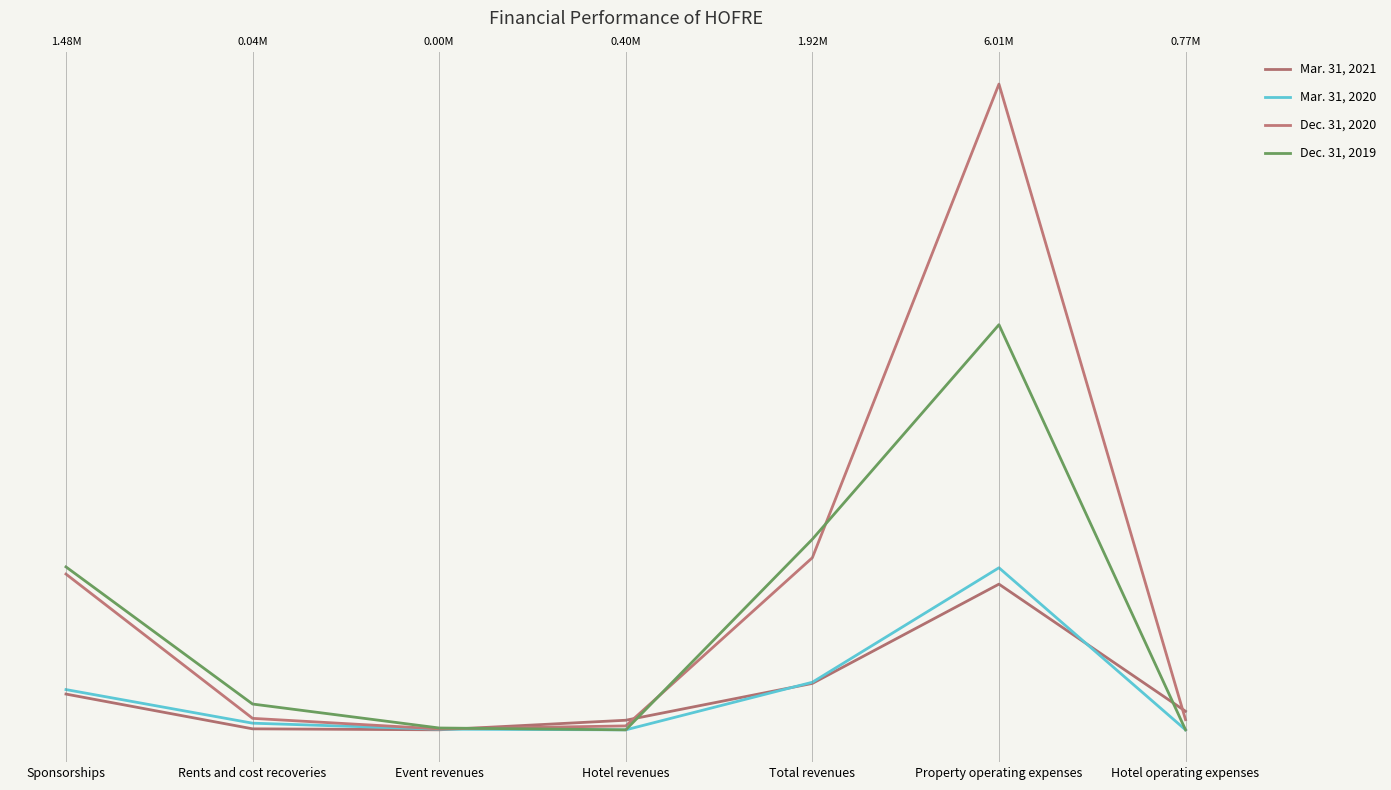

At which label is Dec. 31, 2020 closest to 13335285?

Total revenues